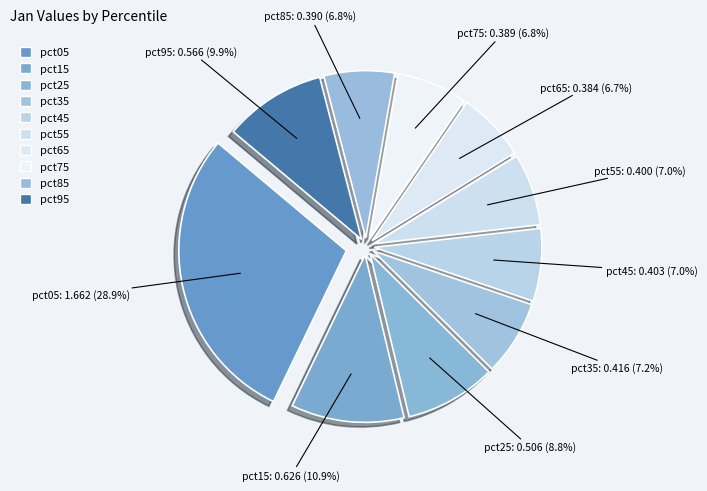

How many segments does this pie chart have?

10